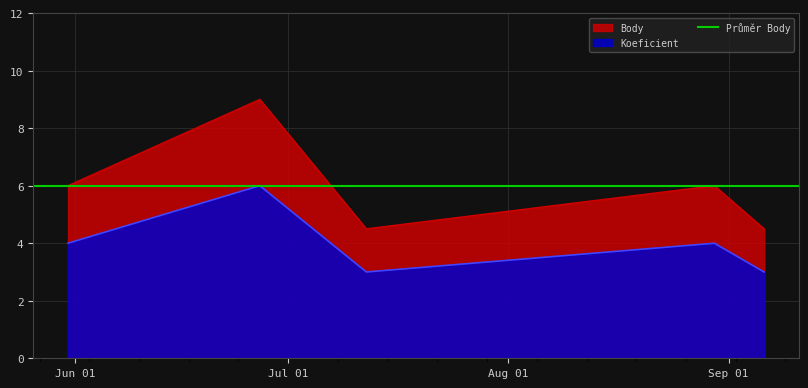

The value of Koeficient at 2008-06-27 is 3.8. True or false?

False